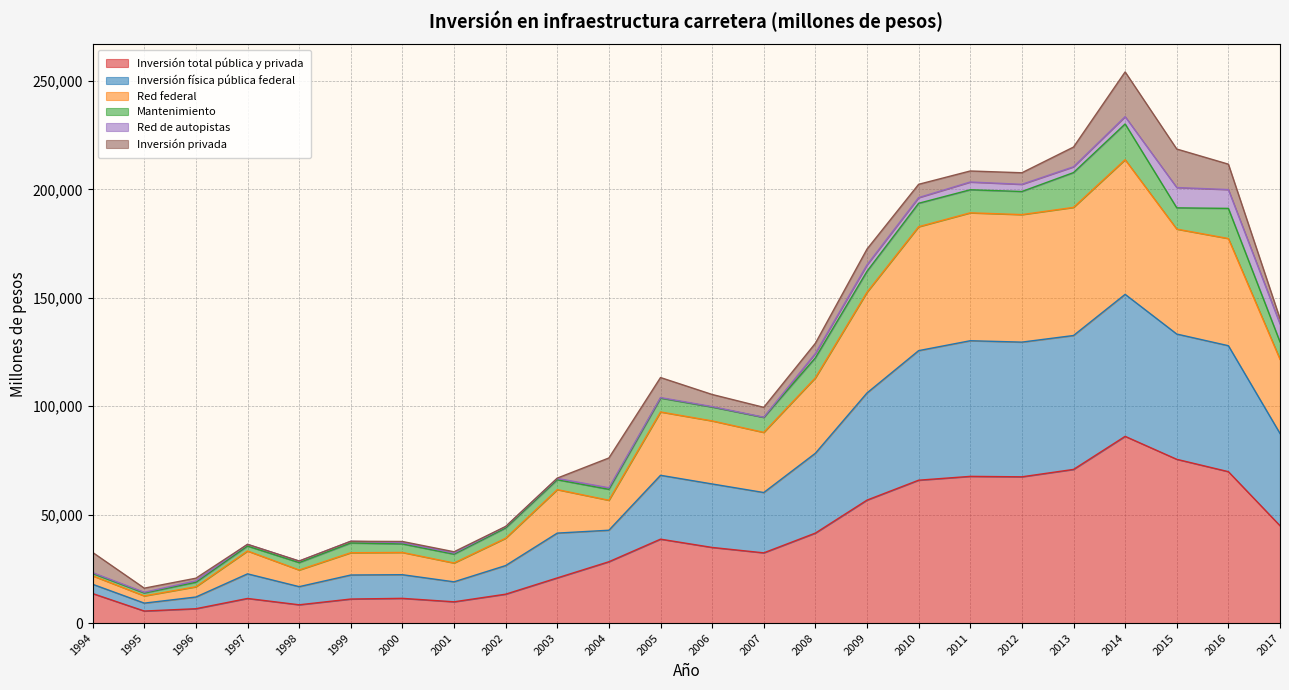

True or false: Inversión física pública federal and Red federal intersect in this chart.

False